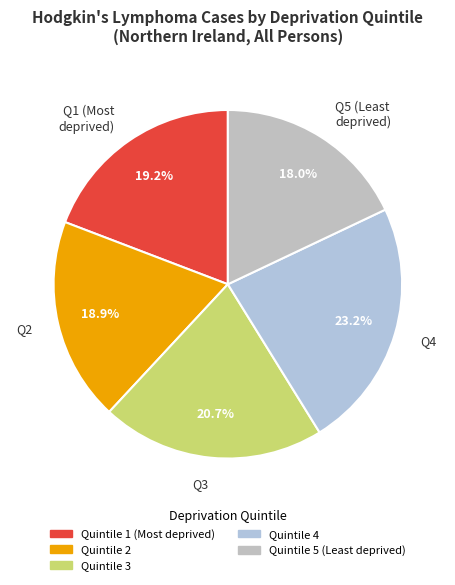

Count the number of slices in the pie.

5